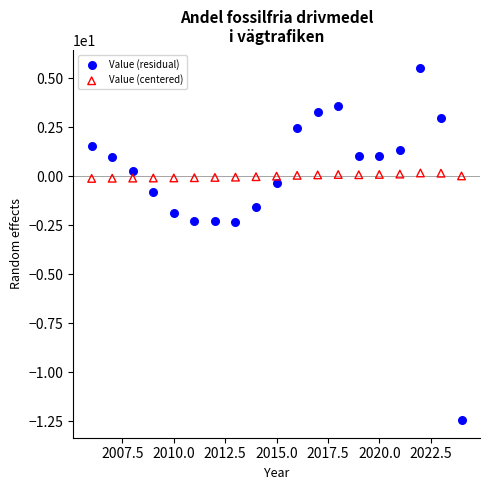

Which series contains the lowest Y value?

Value (residual)